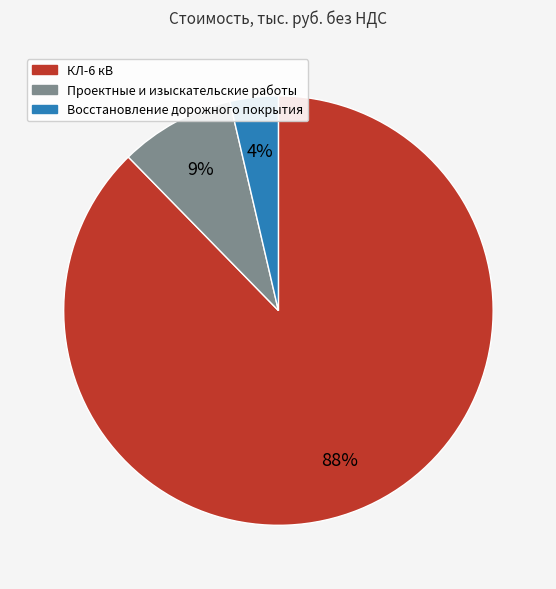

Is it true that КЛ-6 кВ is 80% of the pie?

False